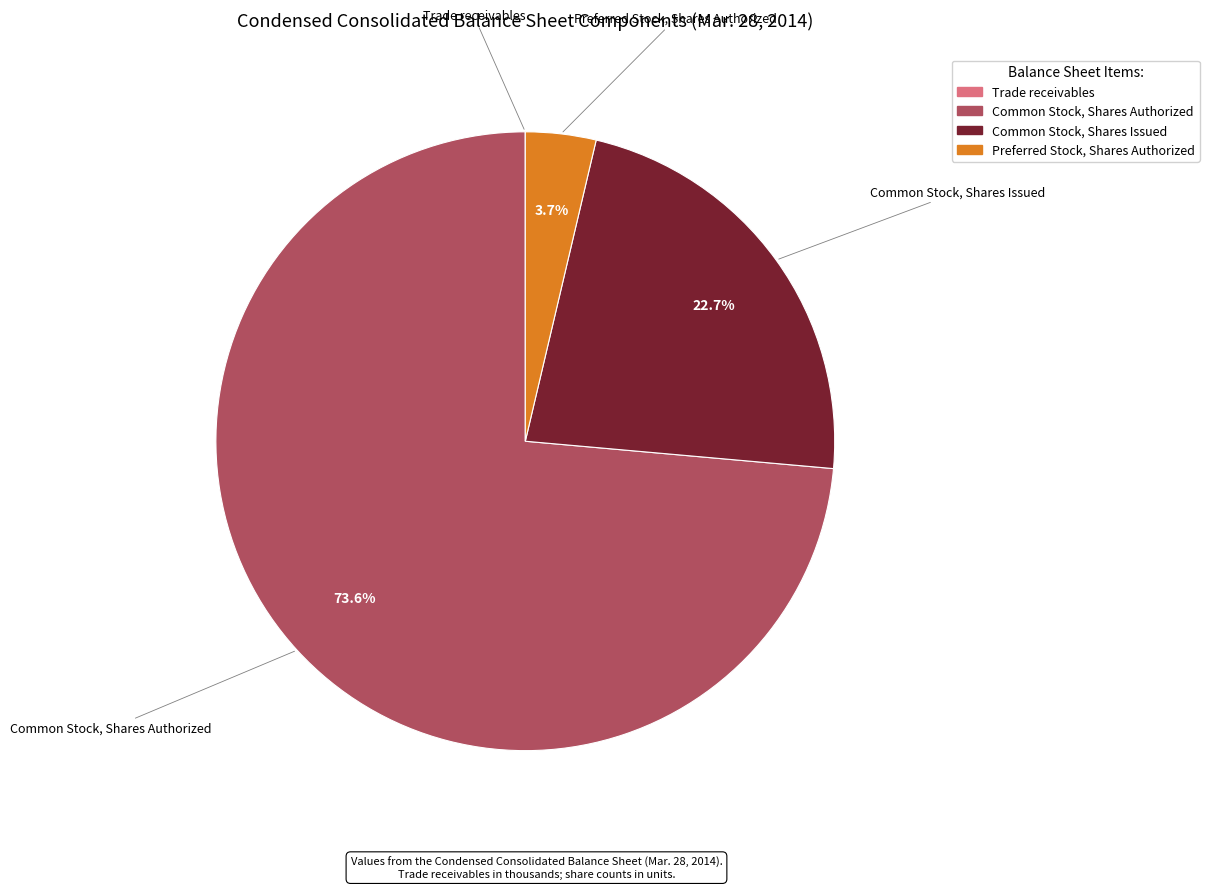

What is the largest slice in the pie chart?

Common Stock, Shares Authorized